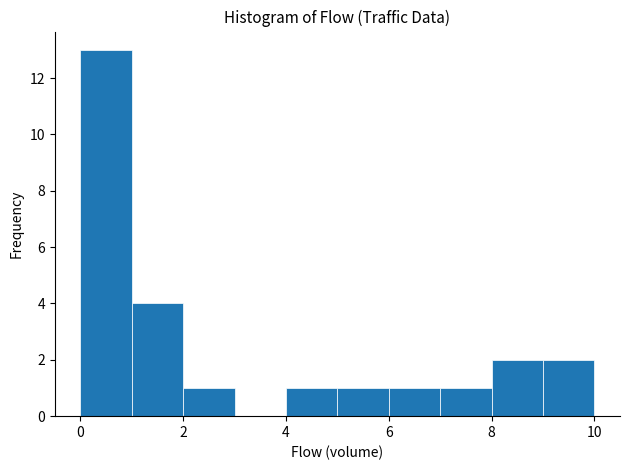

Reading left to right, list every bar in this chart as the range it spans on the x-axis followed by its height. The values are not printed on the chart, so give them approximately, as read against the axis.

0 to 1: 13
1 to 2: 4
2 to 3: 1
3 to 4: 0
4 to 5: 1
5 to 6: 1
6 to 7: 1
7 to 8: 1
8 to 9: 2
9 to 10: 2